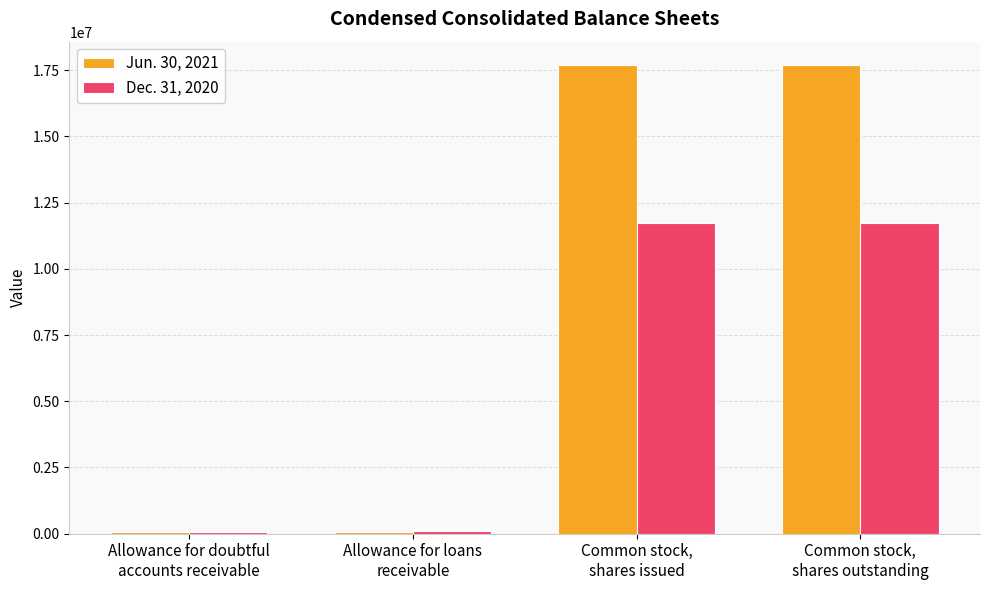

What are all the series names shown in the legend?

Jun. 30, 2021, Dec. 31, 2020